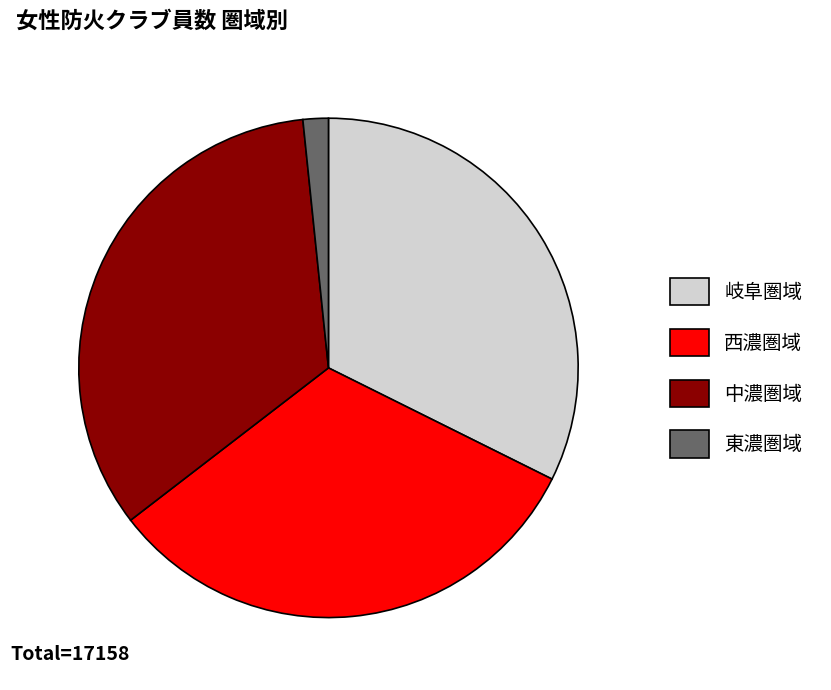

Which category has the smallest portion of the pie?

東濃圏域